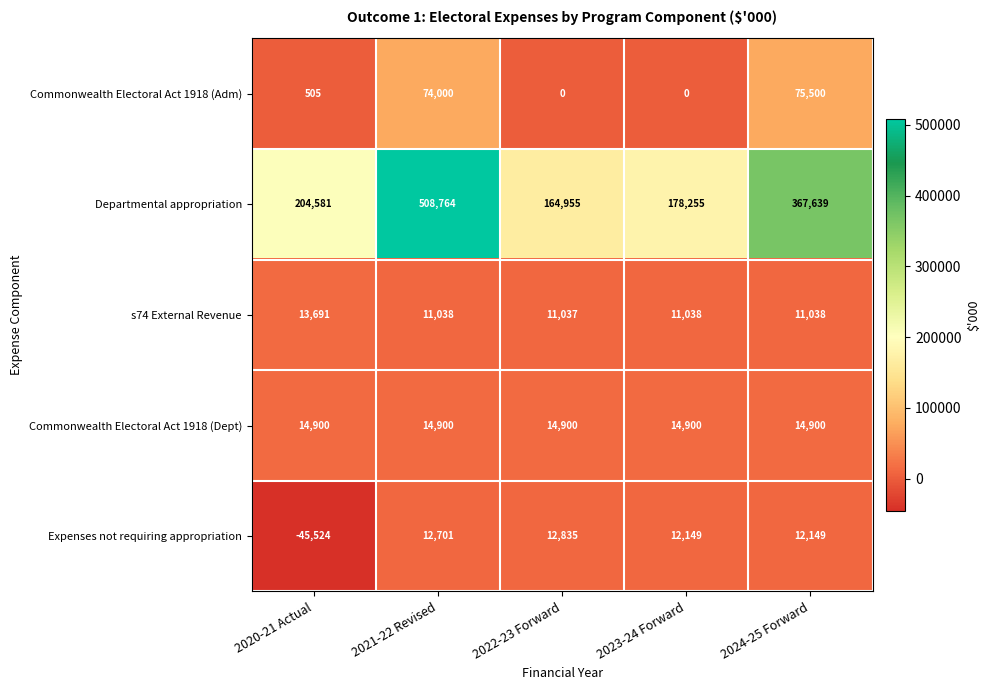

What is the total value across all series at 2021-22 Revised?

621403